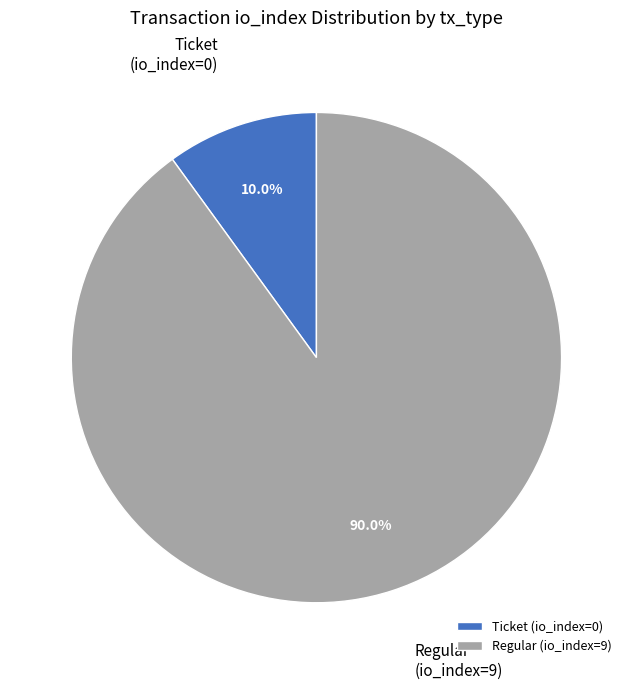

How many slices are in this pie chart?

2